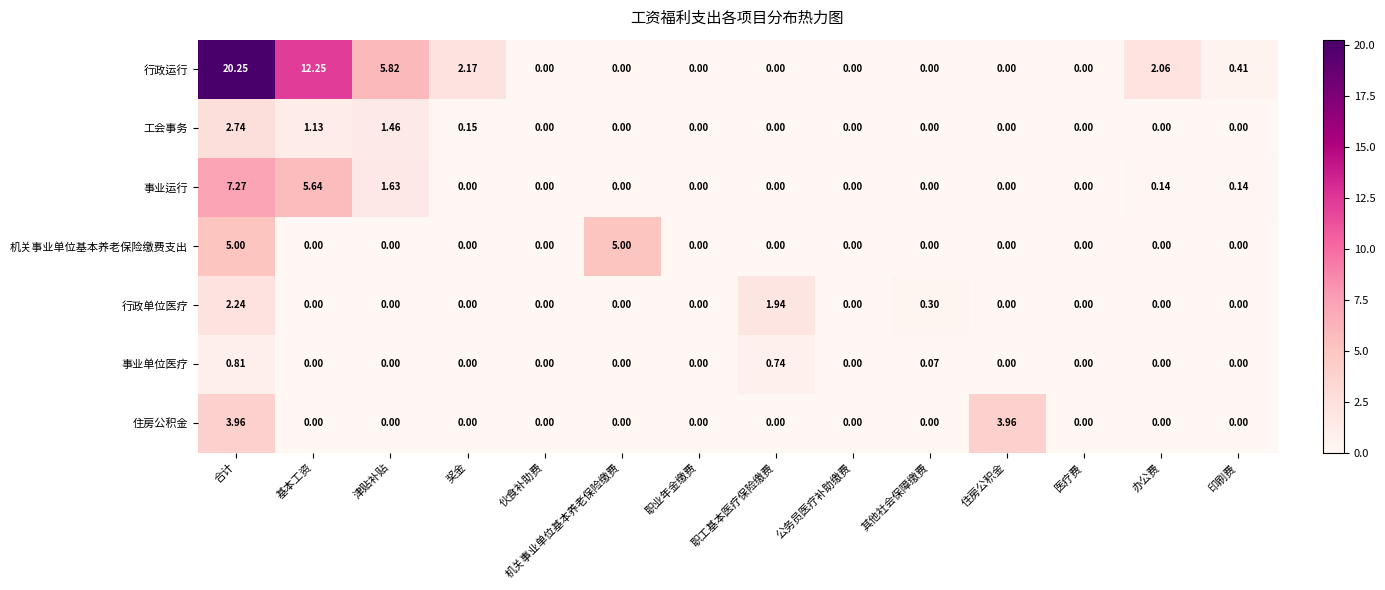

Which category has the highest value across all series?

合计